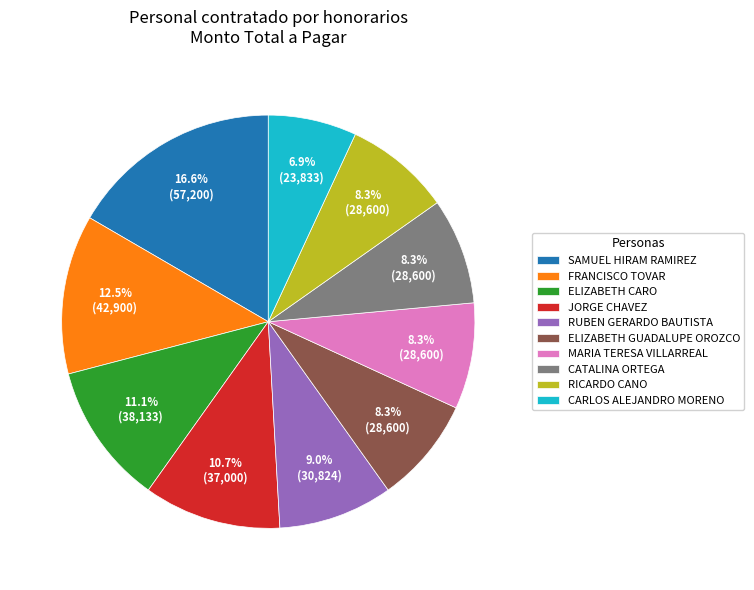

Does any single category account for the majority?

No